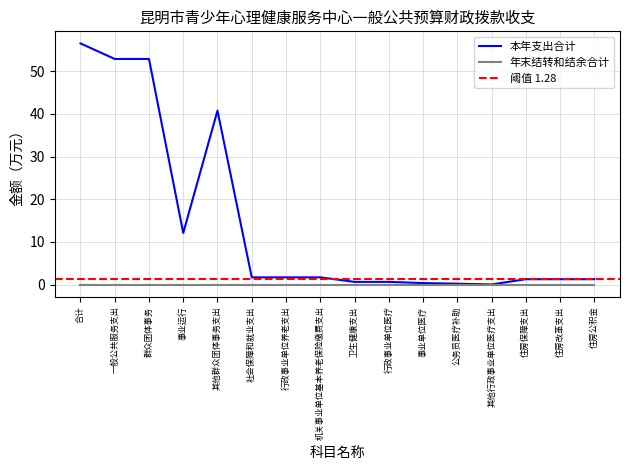

What is the approximate value of 本年支出合计 at 住房公积金?

1.3